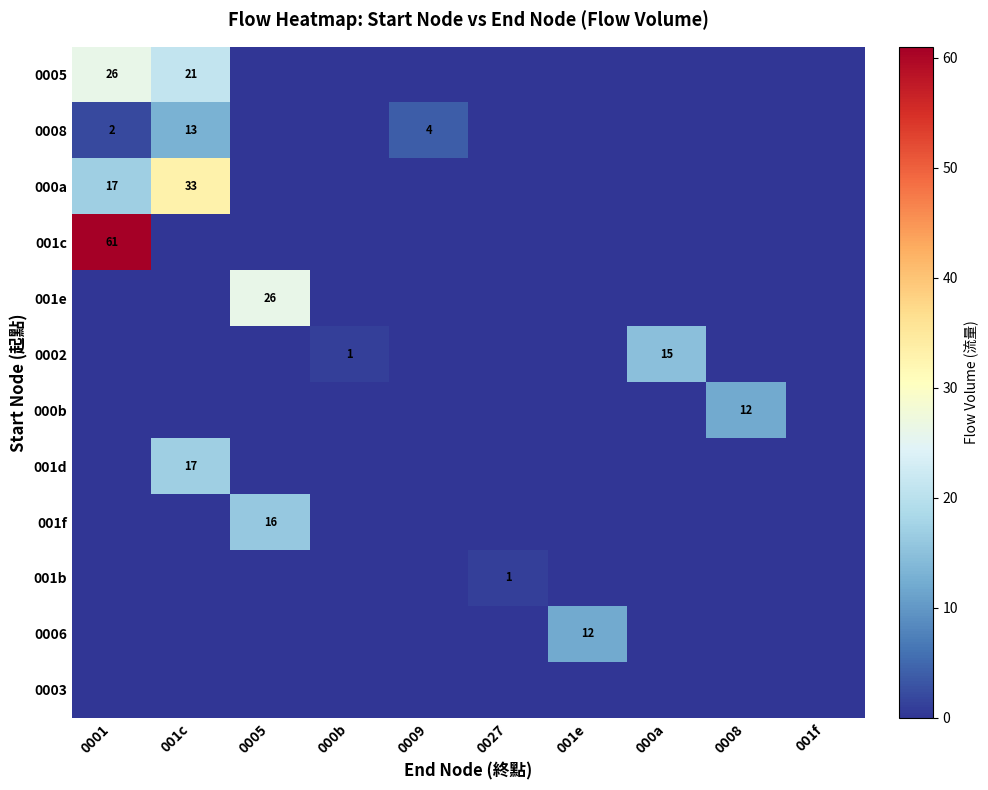

True or false: 001e has a value of 26 at 0005.

True